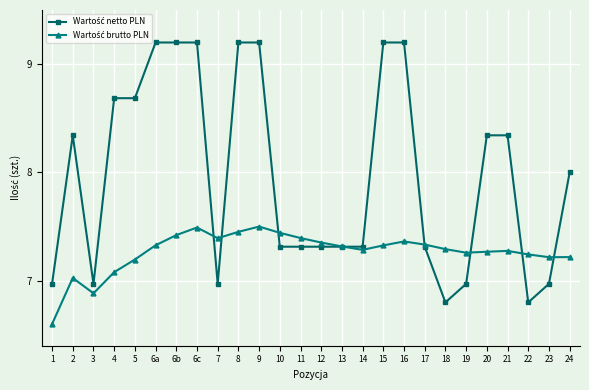

What is the label of the 5th point from the left?

5